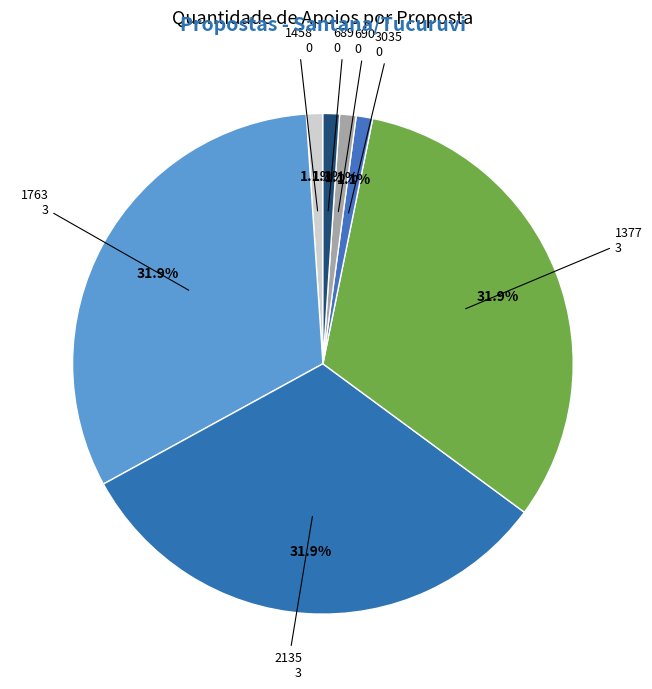

What portion of the pie excludes 1763?

68.1%